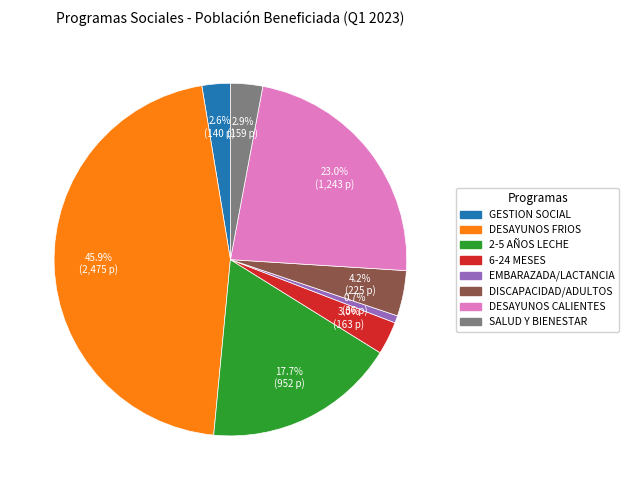

Does any single category account for the majority?

No